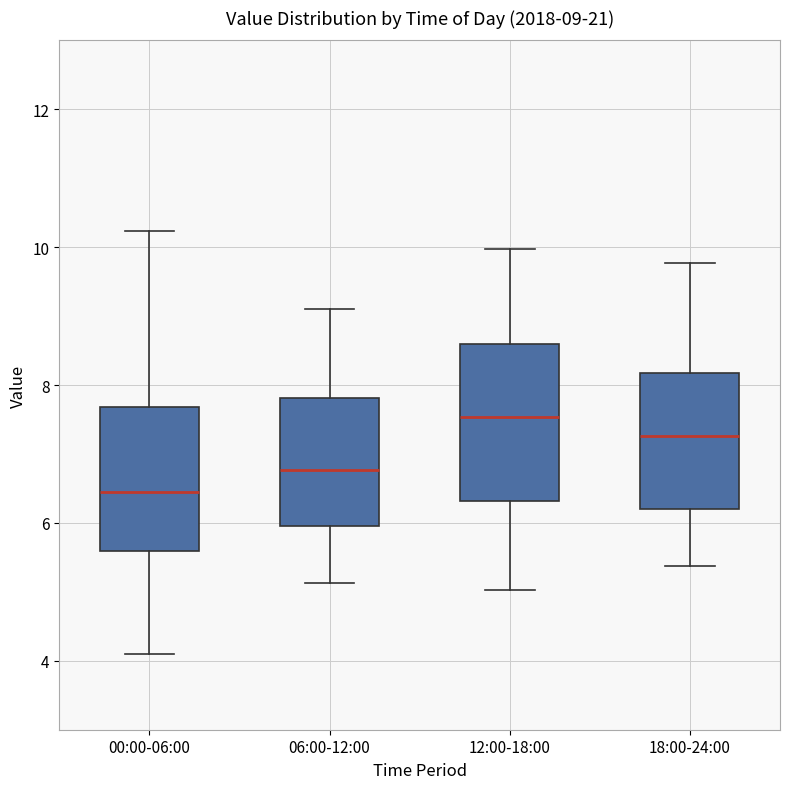

Which box has the highest median line?

12:00-18:00